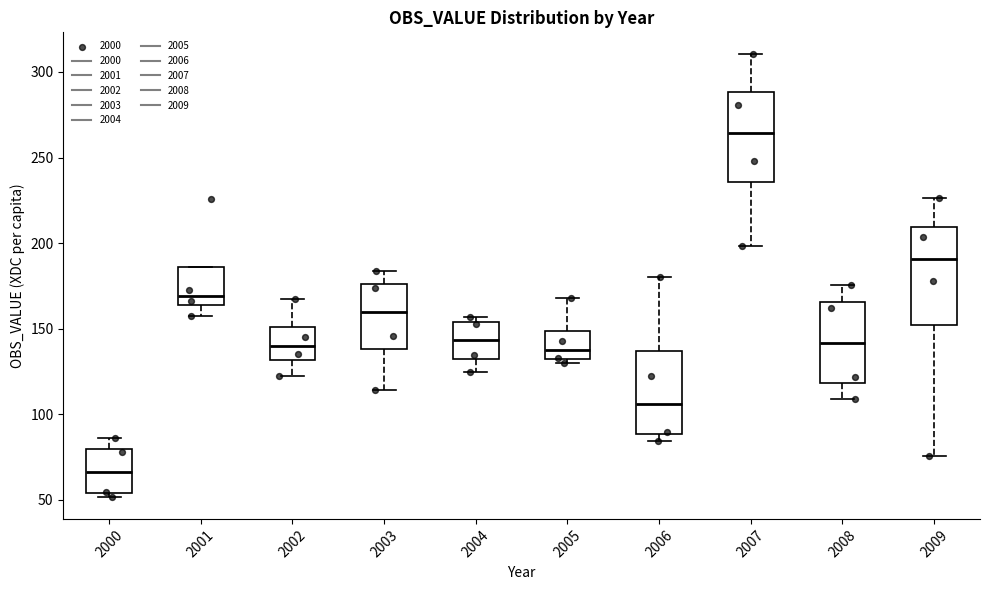

Reading left to right, read every box against the y-axis: the position of its median line, the range the box covers, and the ends of its whiskers. The values are not printed on the chart, so give them approximately, as read against the axis.

2000: median 65, box 55 to 80, whiskers 50 to 85
2001: median 170, box 165 to 185, whiskers 155 to 185
2002: median 140, box 130 to 150, whiskers 120 to 165
2003: median 160, box 140 to 175, whiskers 115 to 185
2004: median 145, box 130 to 155, whiskers 125 to 155 (just above the box's upper edge)
2005: median 140, box 130 to 150, whiskers 130 (just below the box's lower edge) to 170
2006: median 105, box 90 to 135, whiskers 85 to 180
2007: median 265, box 235 to 290, whiskers 200 to 310
2008: median 140, box 120 to 165, whiskers 110 to 175
2009: median 190, box 150 to 210, whiskers 75 to 225